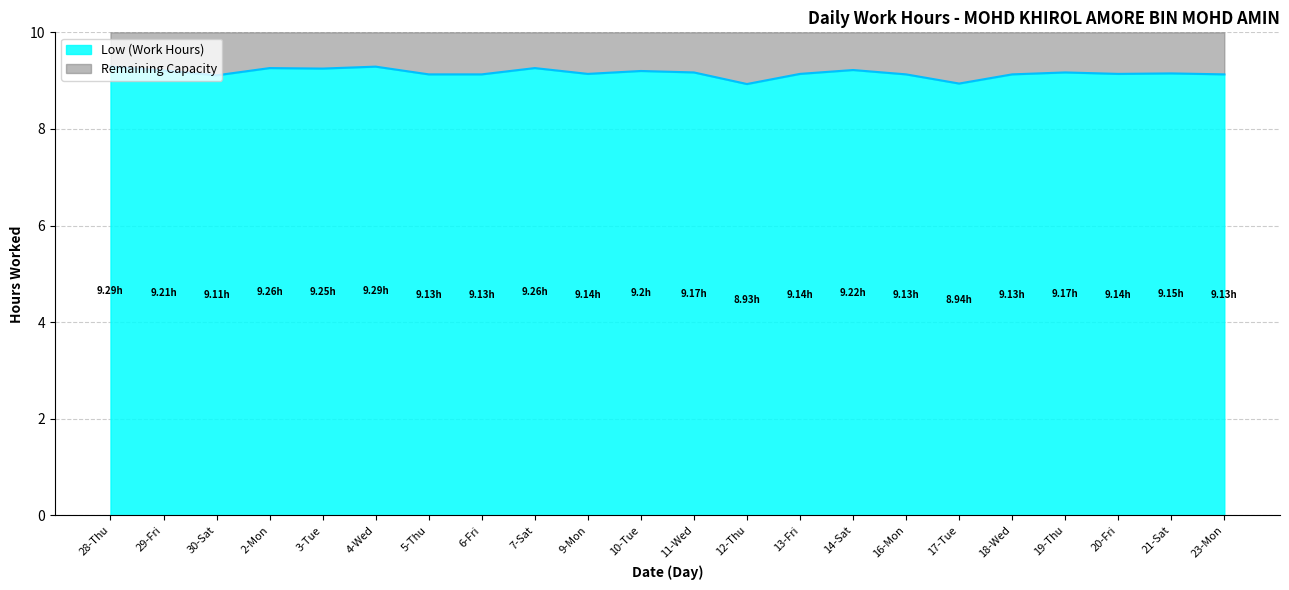

How many categories are shown in the chart?

22